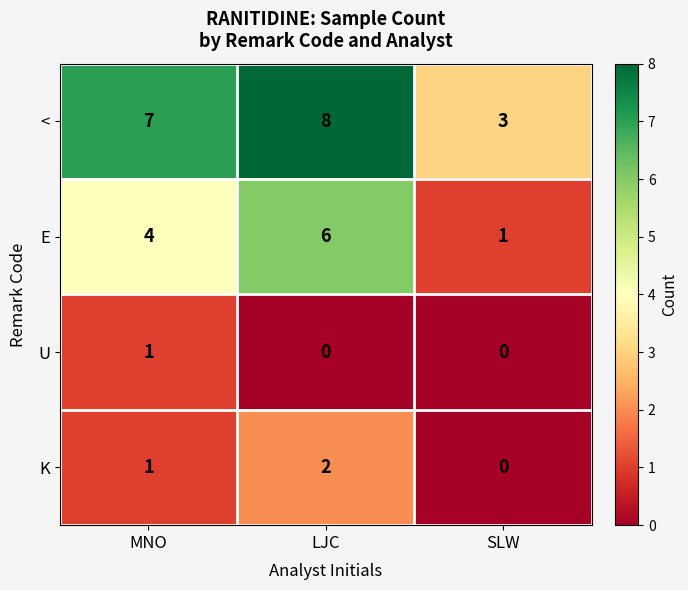

What is the total value across all series at LJC?

16